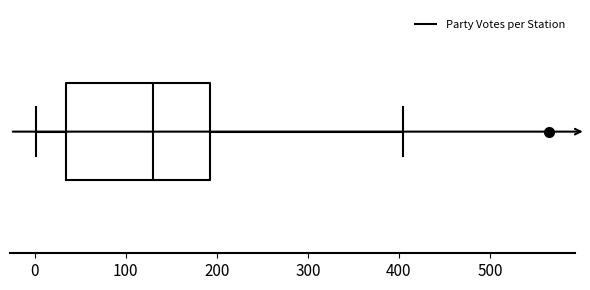

Where is the right edge of the box on the x-axis? The values are not printed on the chart, so give them approximately, as read against the axis.

190